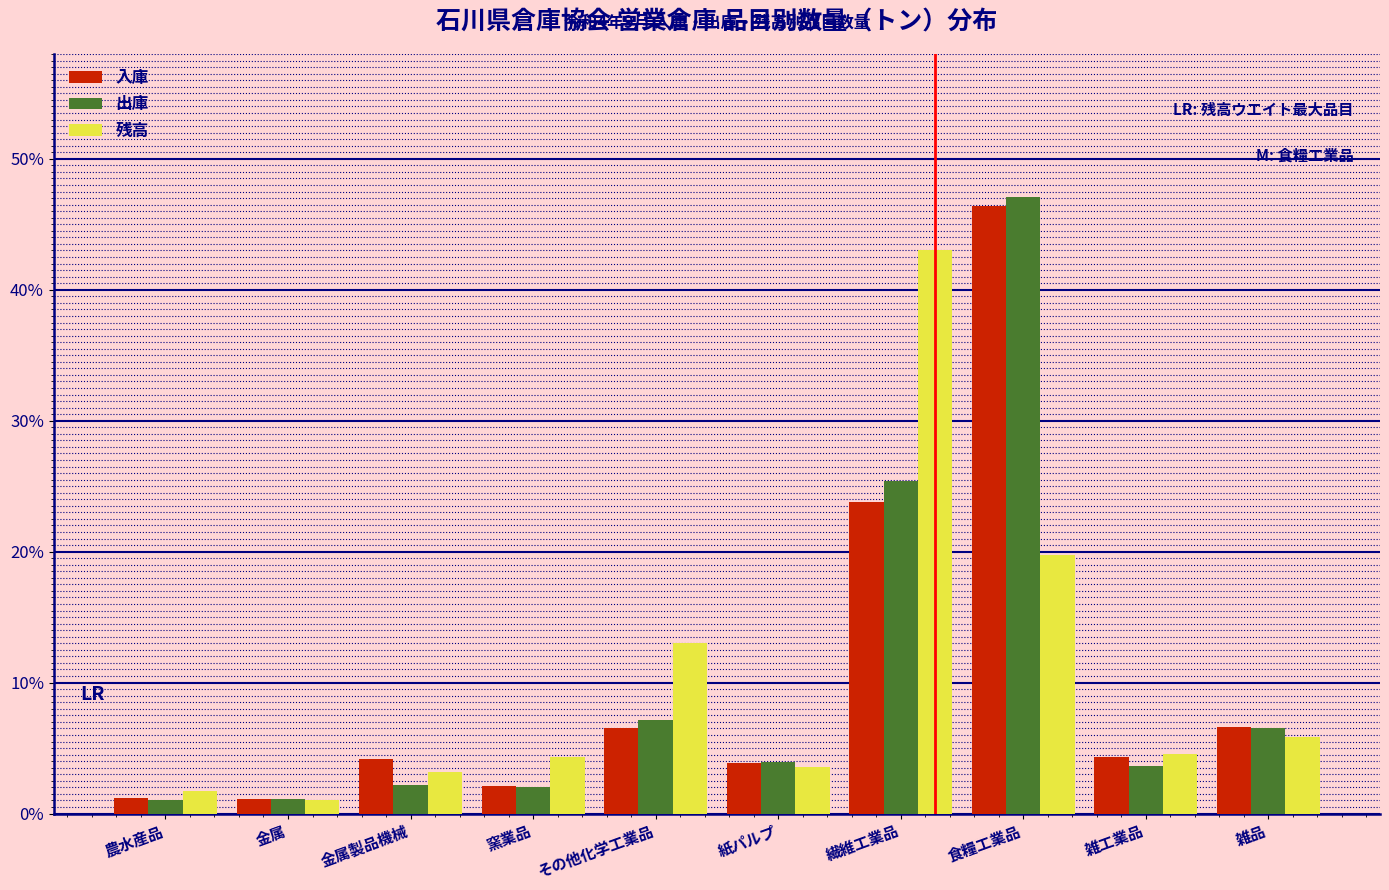

What is the spread (max minus min) of values at 雑品?

0.7